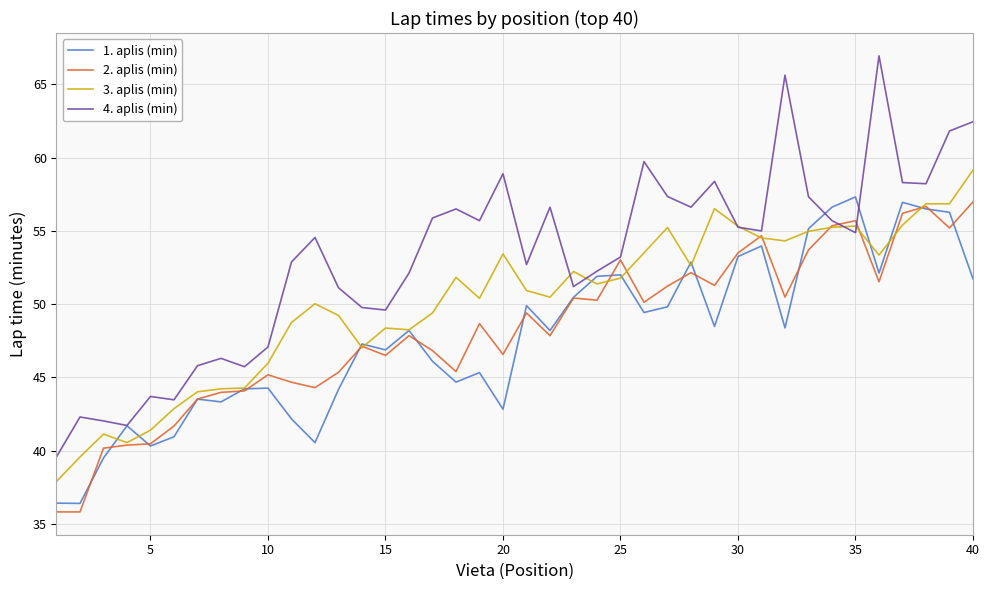

Which series has the widest spread of values?

4. aplis (min)